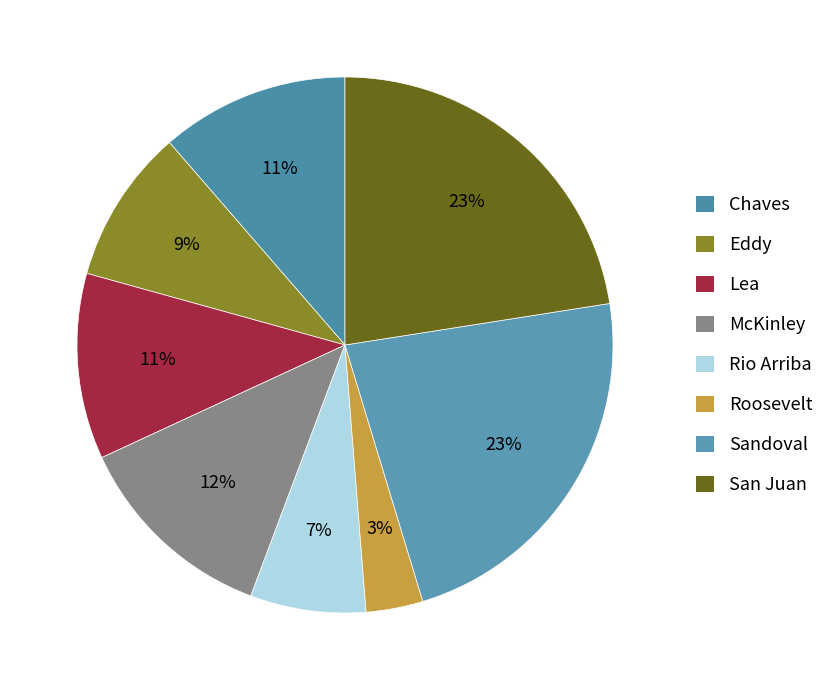

What percentage is NOT represented by Eddy?

90.7%